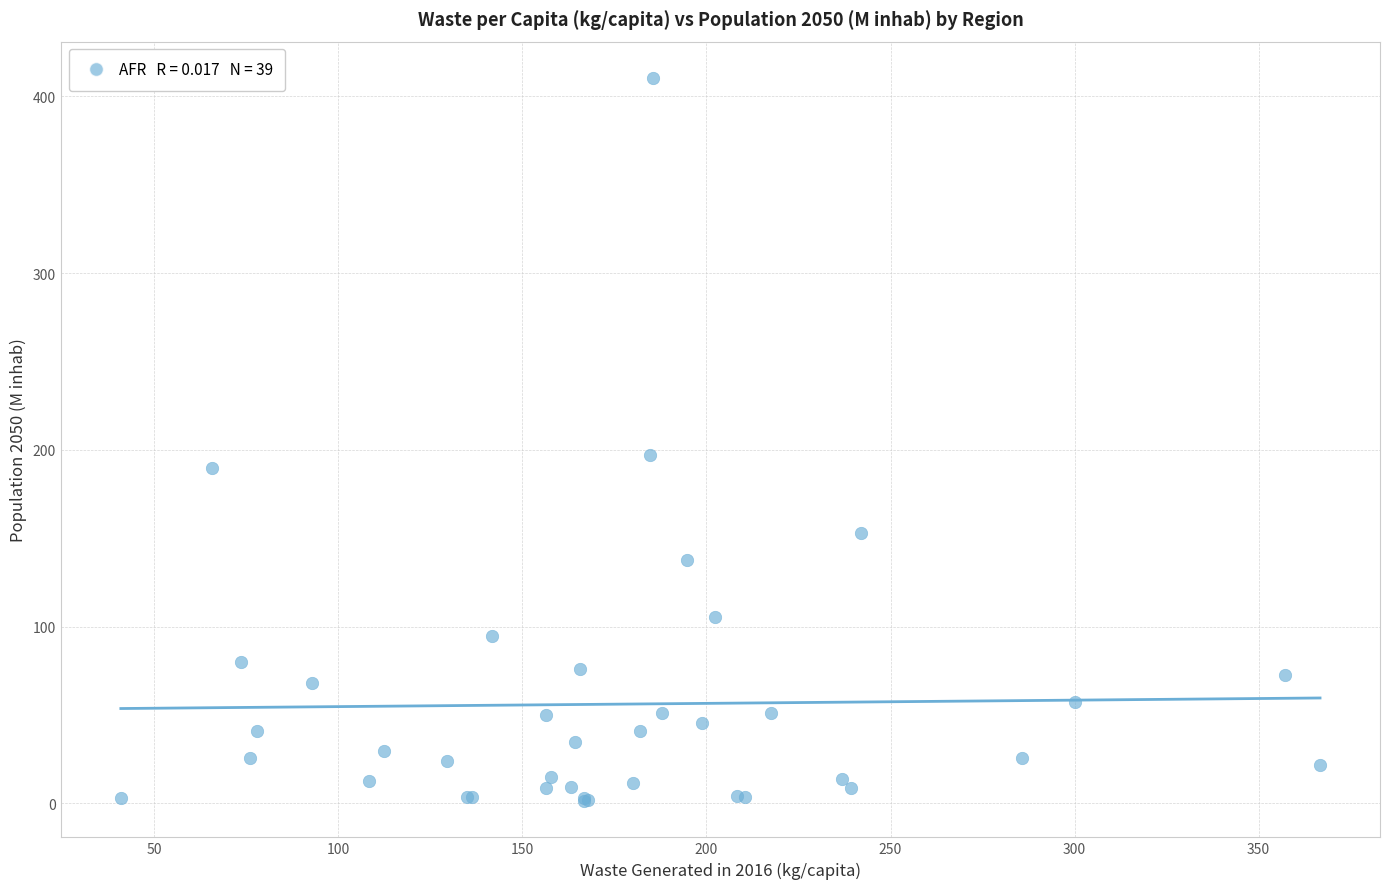

What Y value in the scatter plot is closest to 205?

197.0